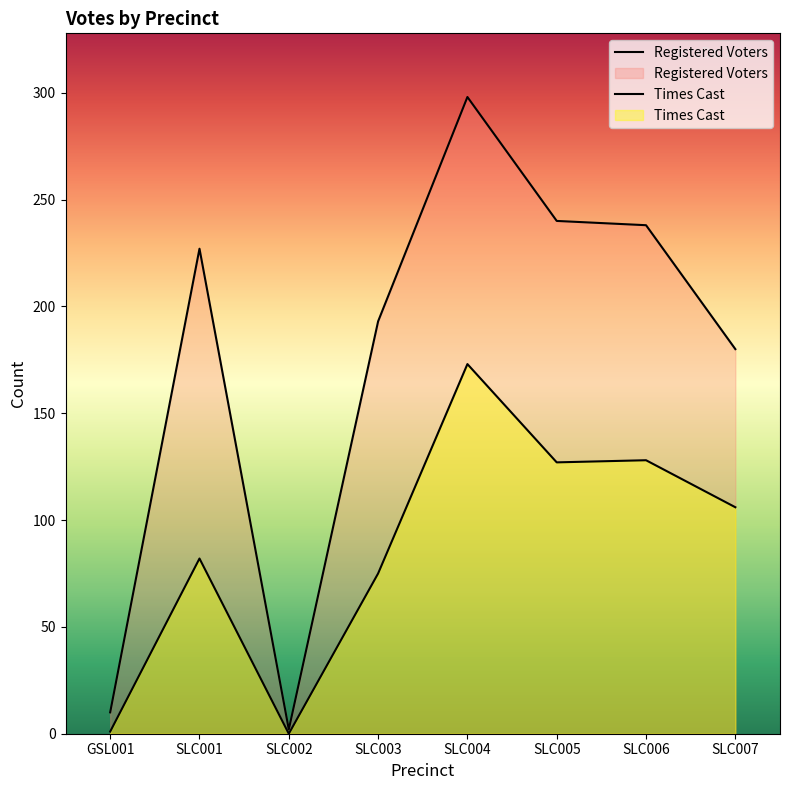

What is the average value of the Registered Voters series?

174